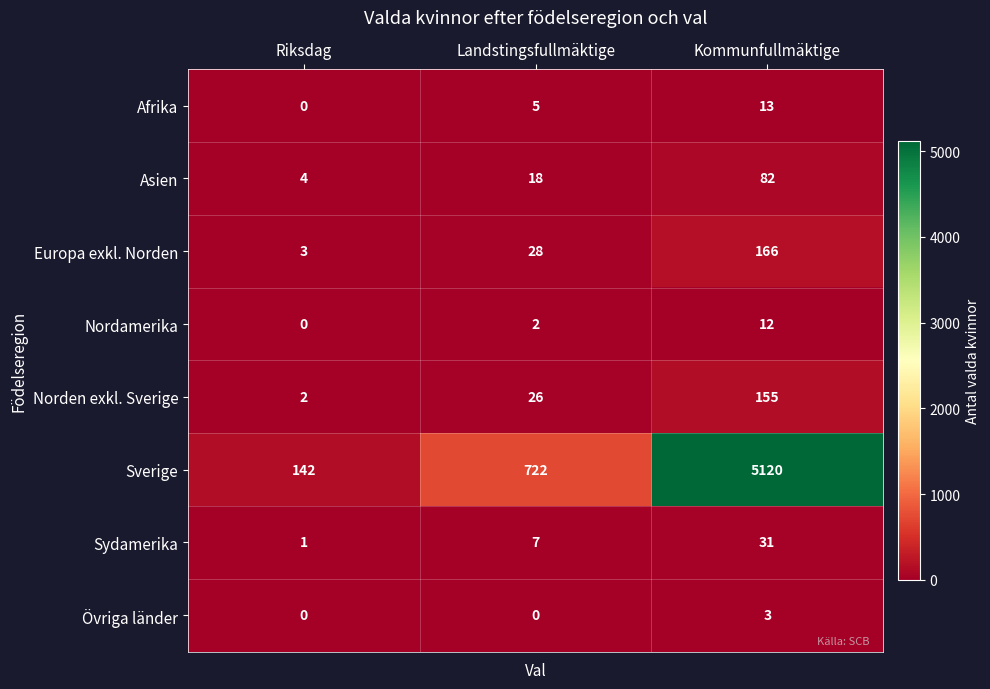

What value does the Asien series have at Landstingsfullmäktige?

18